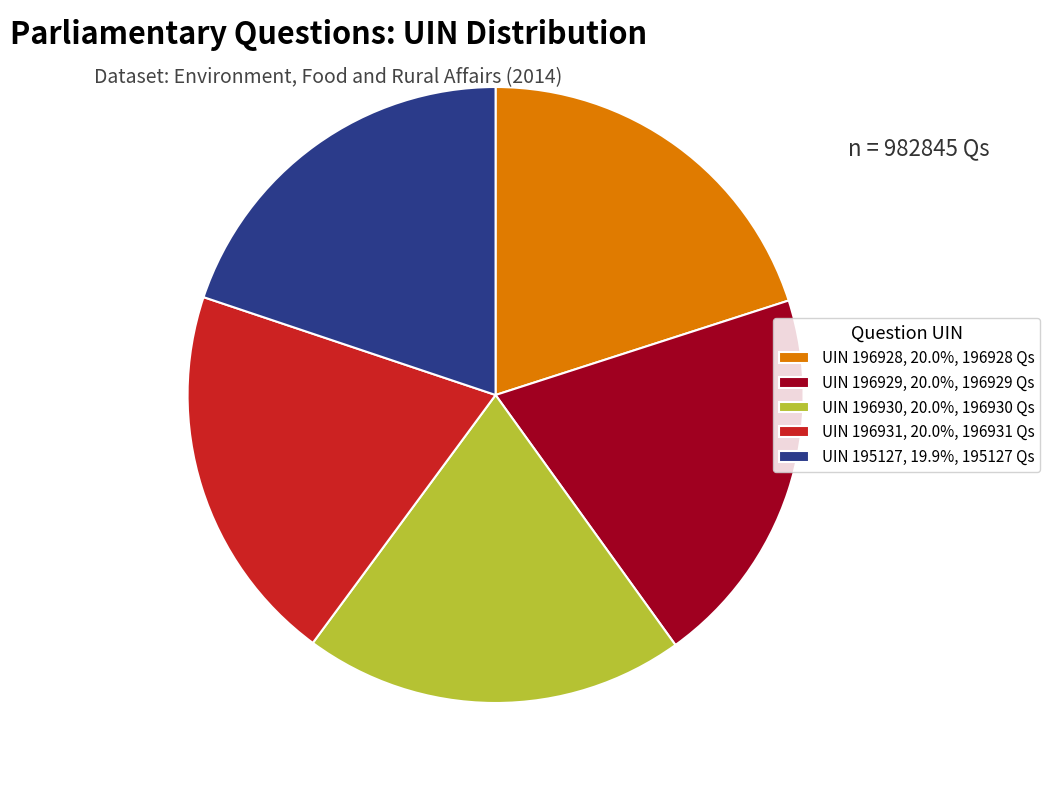

Do UIN 196928, 20.0%, 196928 Qs and UIN 196929, 20.0%, 196929 Qs together represent more than half of the pie?

No